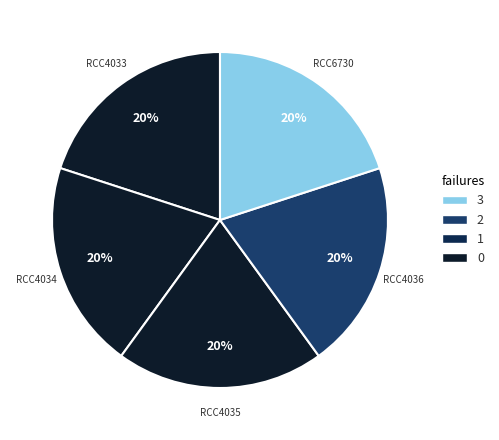

Count the number of slices in the pie.

5